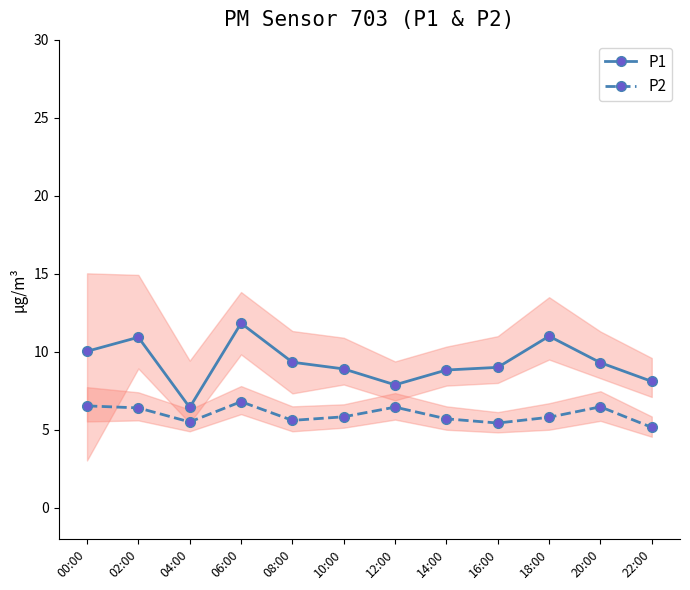

What is the difference between the maximum and minimum values in the P2 series?

1.6